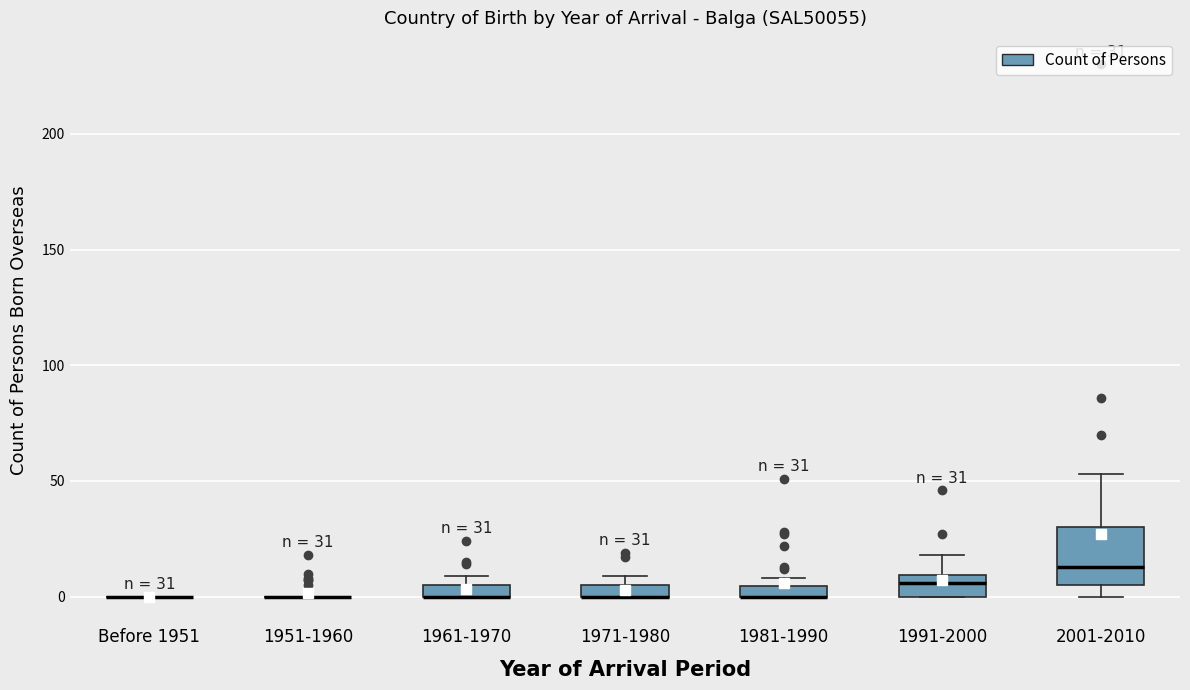

Which box is the tallest, from its lower edge to its upper edge?

2001-2010